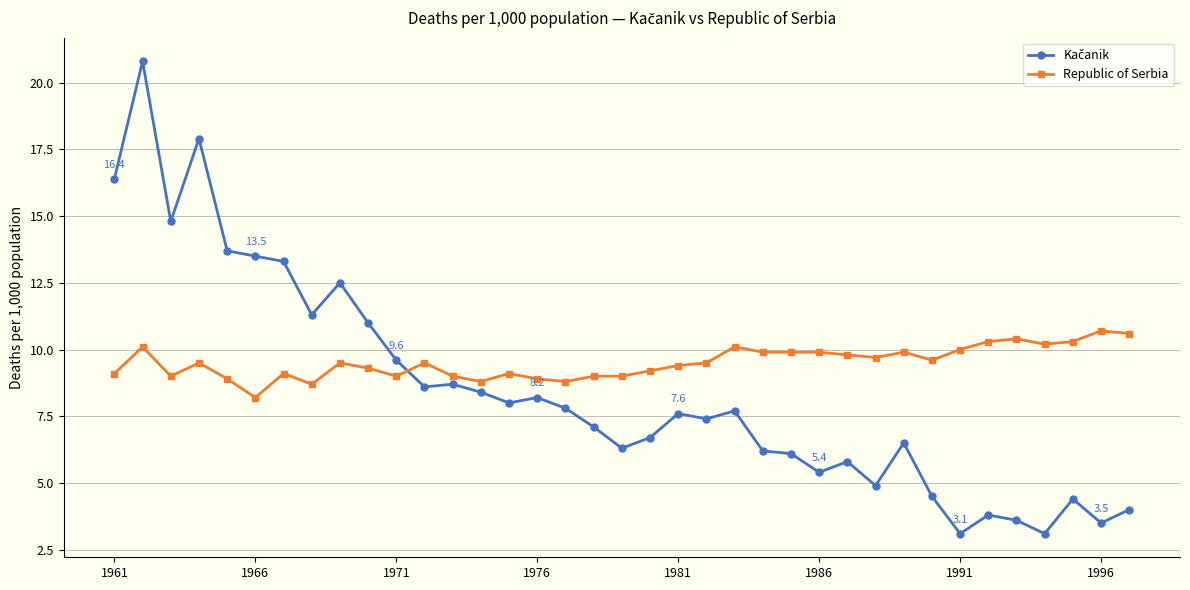

What is the minimum value shown in the chart?

3.1